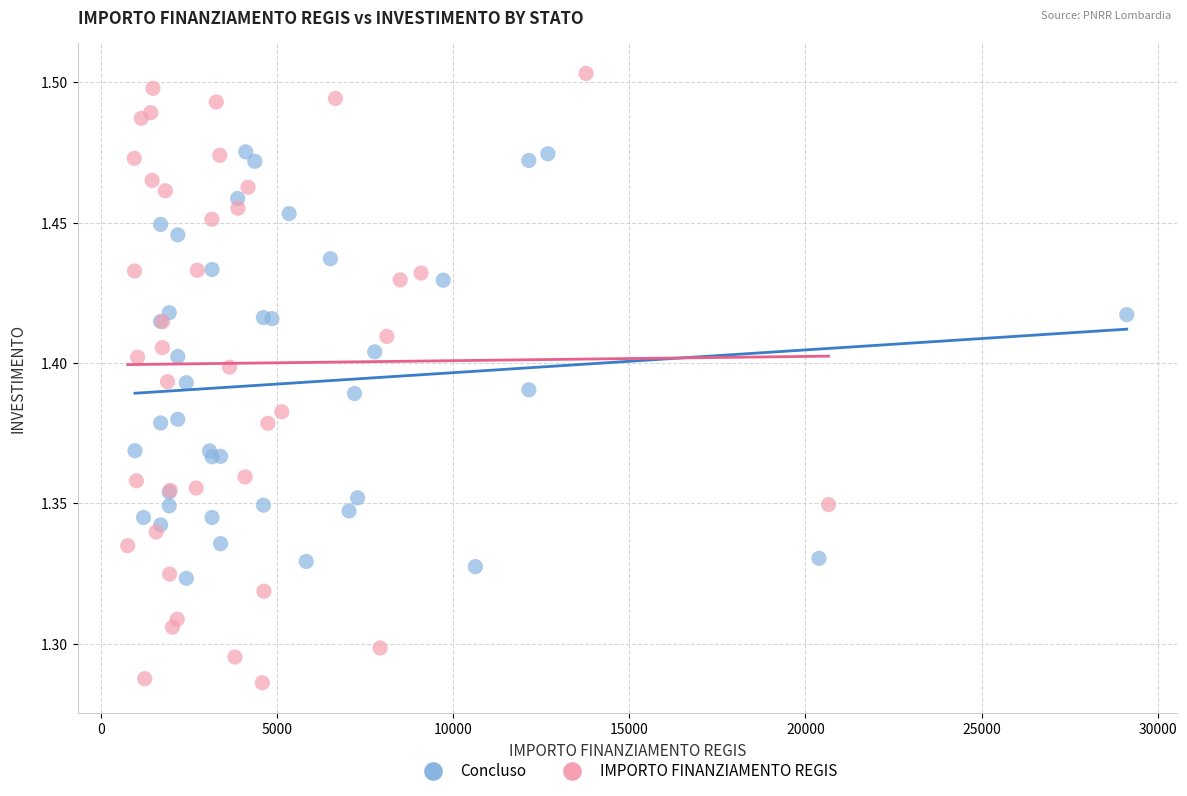

Which series reaches the maximum Y coordinate?

IMPORTO FINANZIAMENTO REGIS